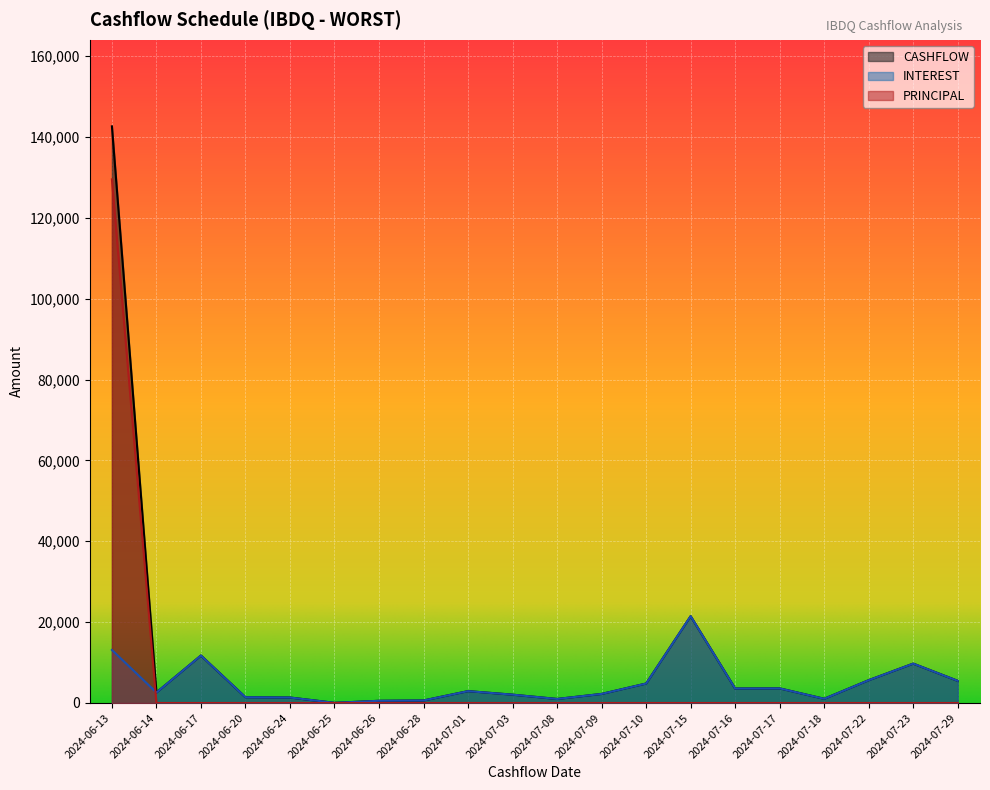

Reading left to right, transcribe all the data shown in this chart.

INTEREST: 13110.8	2595.5	11742.7	1423.9	1354.9	40.9	543.2	621.1	2933.6	2060.5	995.8	2241.1	4812.3	21473.4	3580.0	3613.2	1038.5	5642.1	9742.6	5477.5
PRINCIPAL: 129502.1	0.0	0.0	0.0	0.0	0.0	0.0	0.0	0.0	0.0	0.0	0.0	0.0	0.0	0.0	0.0	0.0	0.0	0.0	0.0
CASHFLOW: 142613.0	2595.5	11742.7	1423.9	1354.9	40.9	543.2	621.1	2933.6	2060.5	995.8	2241.1	4812.3	21473.4	3580.0	3613.2	1038.5	5642.1	9742.6	5477.5